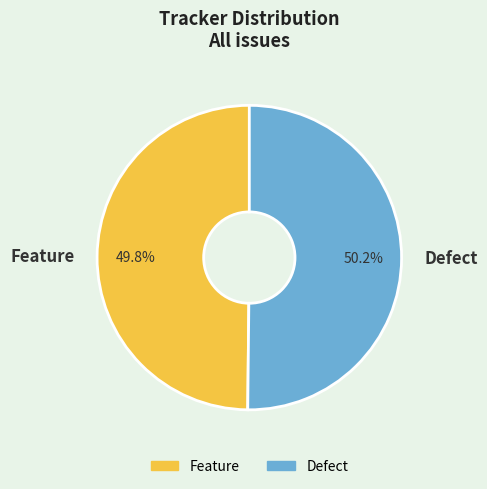

What portion of the pie excludes Defect?

49.8%